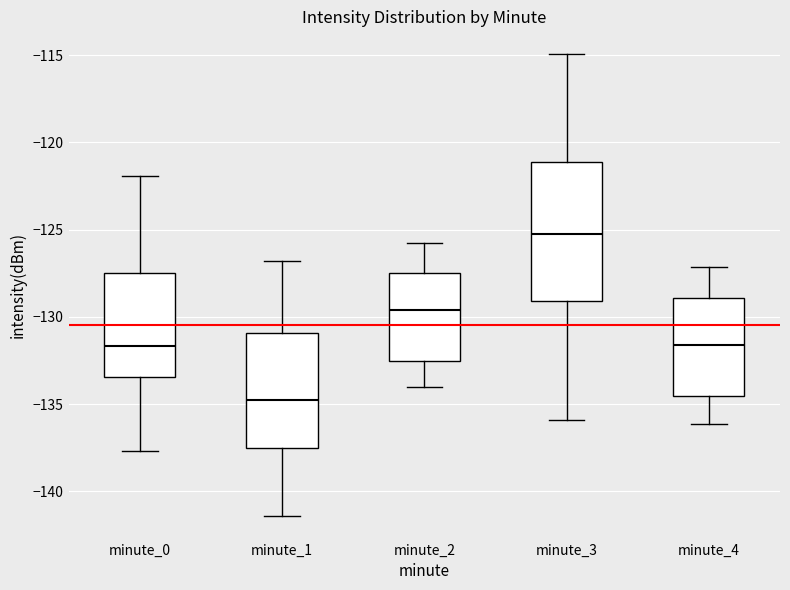

Where does the upper whisker of the box for minute_1 end on the y-axis? The values are not printed on the chart, so give them approximately, as read against the axis.

-127.0